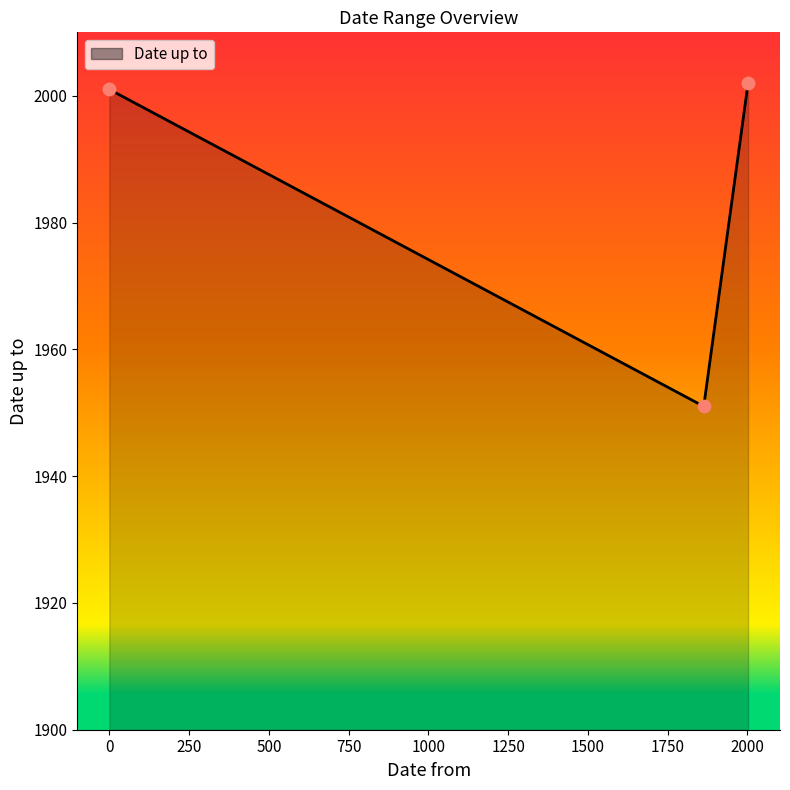

What is the difference between the maximum and minimum values?

51